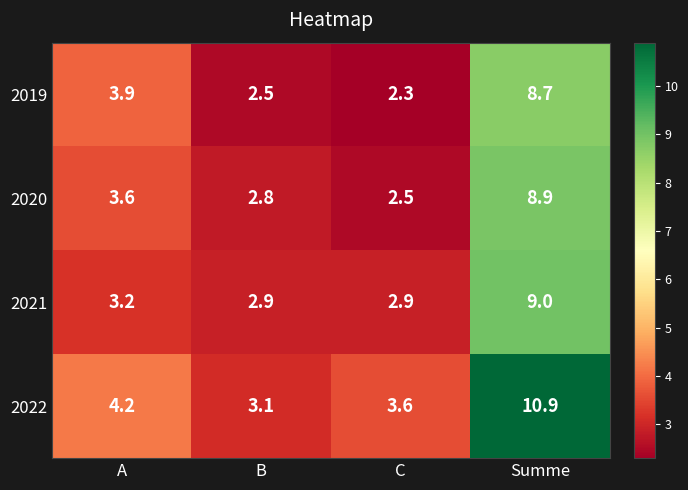

Reading left to right, extract all data points from this chart.

2019: 3.9	2.5	2.3	8.7
2020: 3.6	2.8	2.5	8.9
2021: 3.2	2.9	2.9	9.0
2022: 4.2	3.1	3.6	10.9